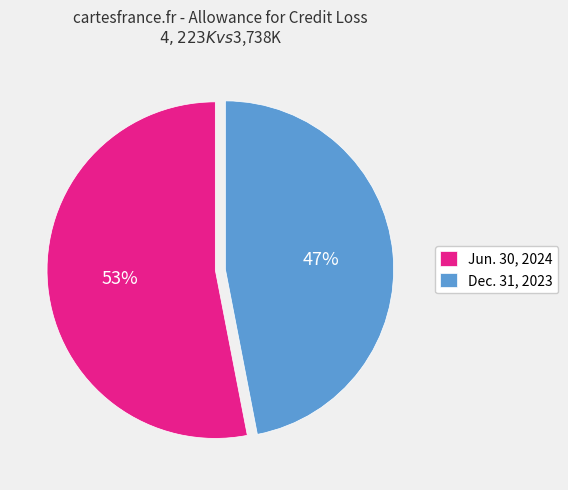

Approximately how many times larger is the value at Dec. 31, 2023 compared to Jun. 30, 2024?

0.9